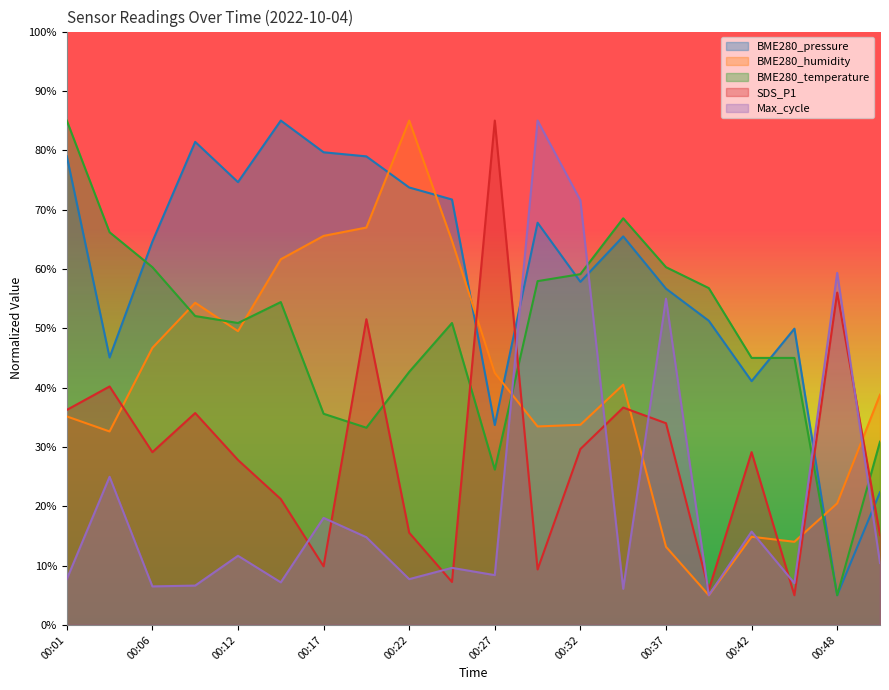

Which series ends up on top after the final intersection of SDS_P1 and BME280_pressure?

BME280_pressure